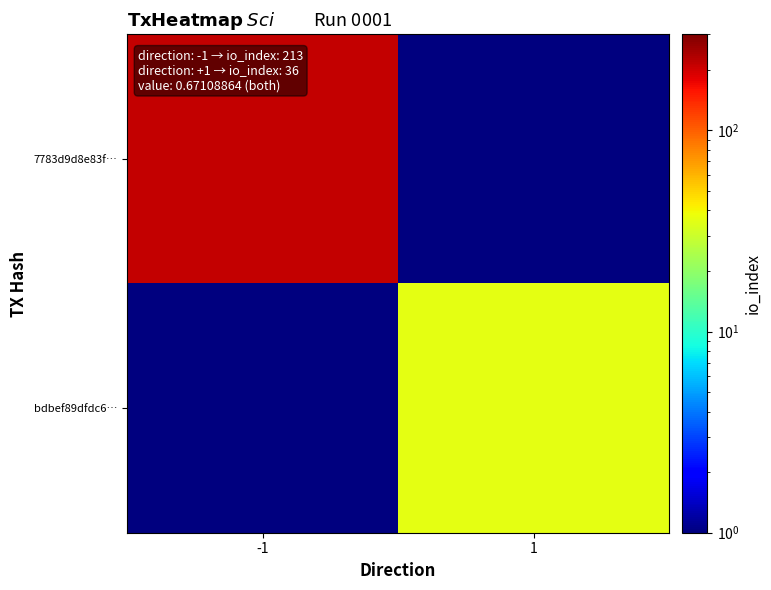

What is the difference between the highest and lowest values at -1?

212.9